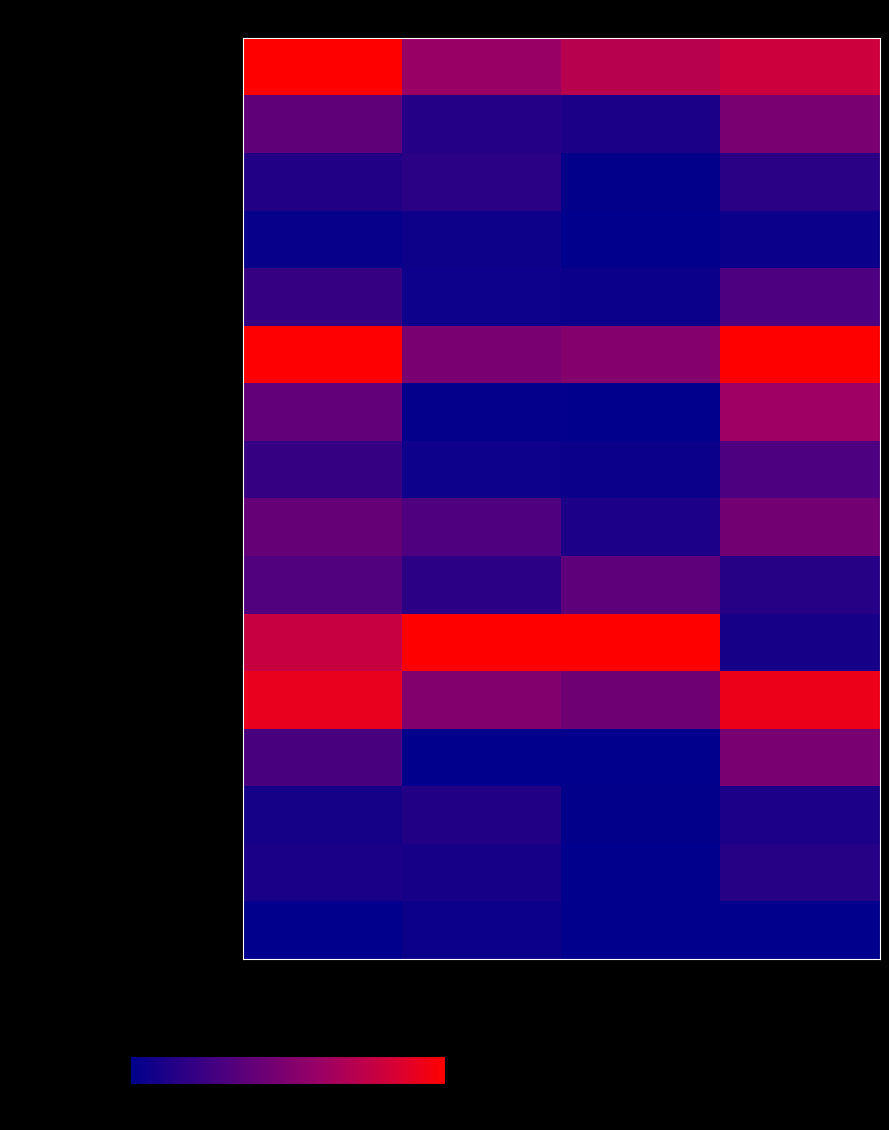

At Жиры, list the series in order from smallest to largest.

Кисель из мандаринов, Хлеб ржано-пшеничный (завтрак), Компот из свежих плодов, Хлеб ржано-пшеничный (обед), Мандарины свежие, Хлеб пшеничный (обед), Хлеб пшеничный (завтрак), Яблоко свежее (завтрак), Яблоко свежее (полдник), Кофейный напиток на молоке, Кукуруза консервированная, Суп из овощей со сметаной, Макаронные изделия отварные, Сдоба с повидлом, Каша ячневая молочная вязкая с маслом, Шницель из говядины с маслом